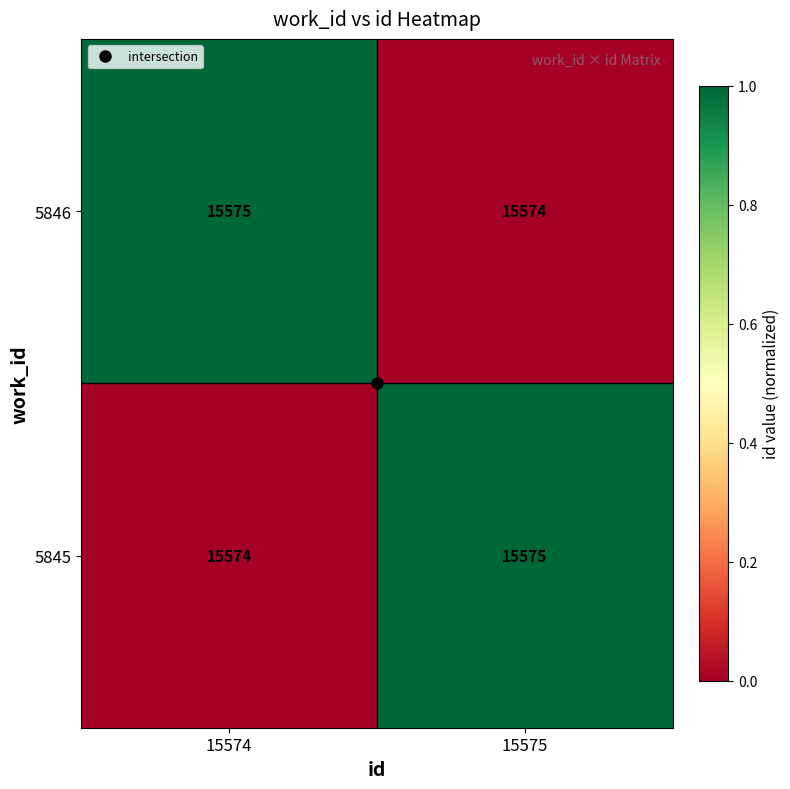

At 15574, list the series in order from largest to smallest.

5846, 5845